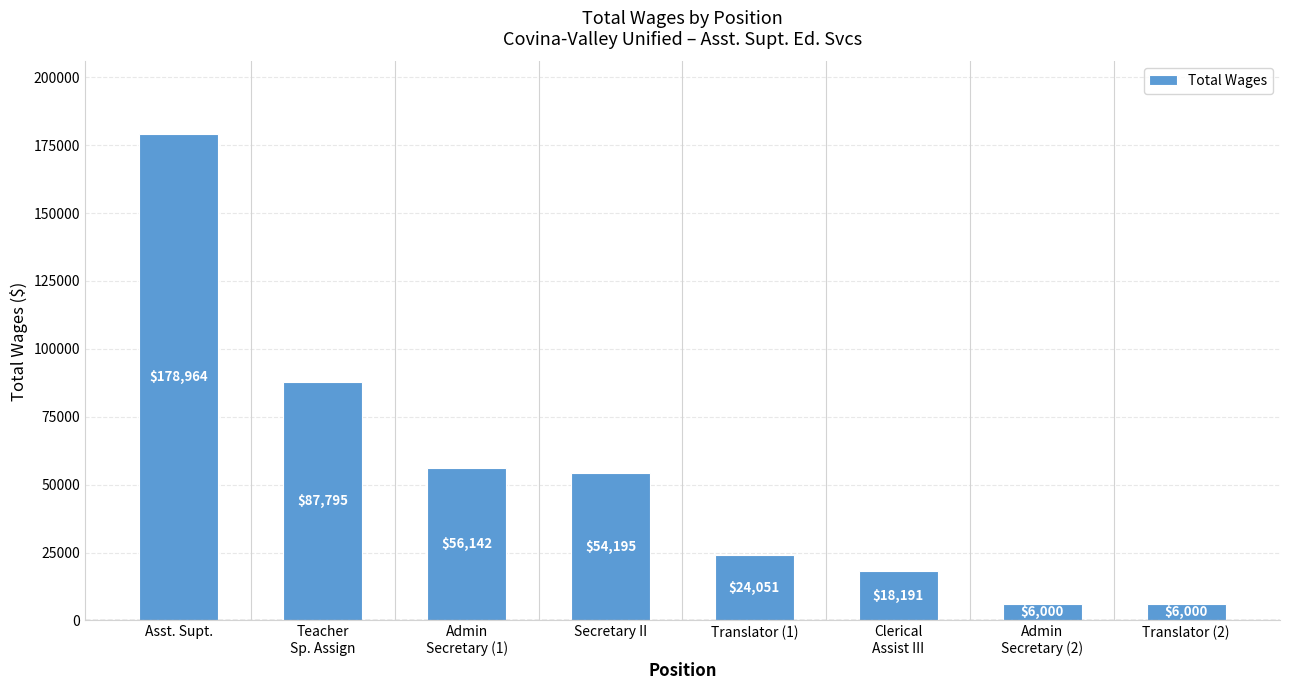

Read the value at Translator (2).

6000